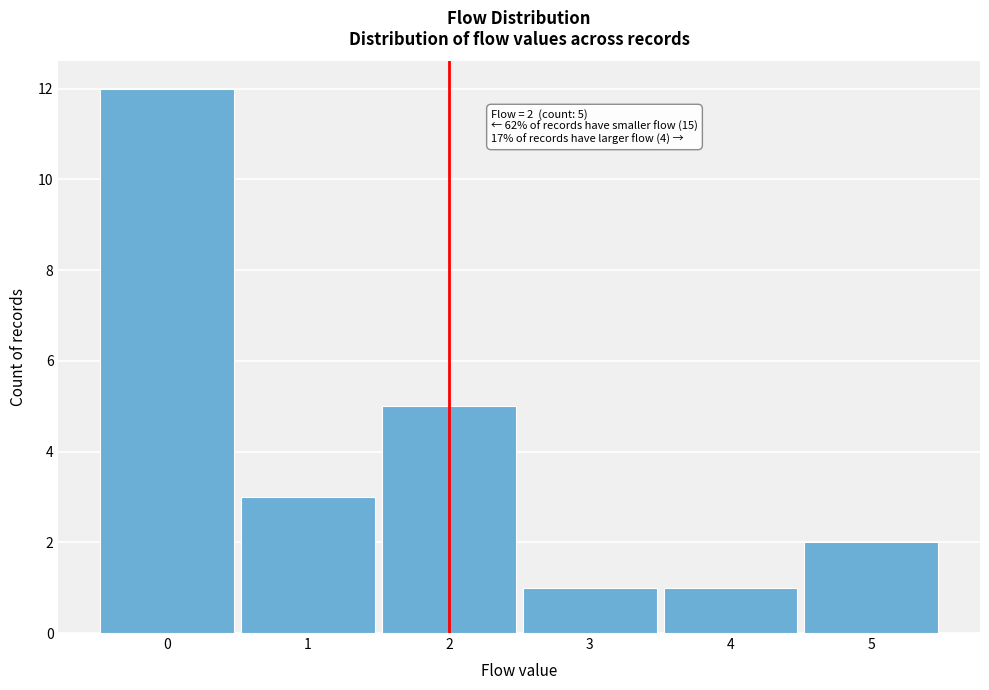

Which range on the x-axis has the tallest bar?

-0.5 to 0.5